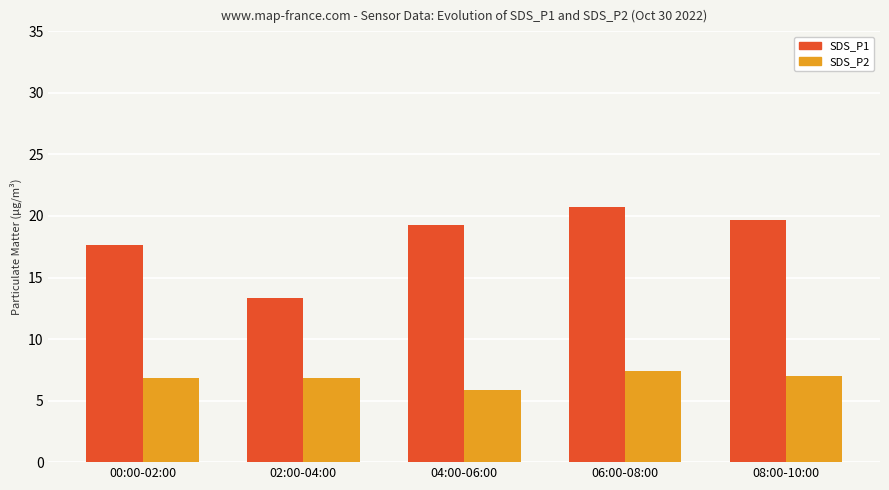

Which series has the widest spread of values?

SDS_P1